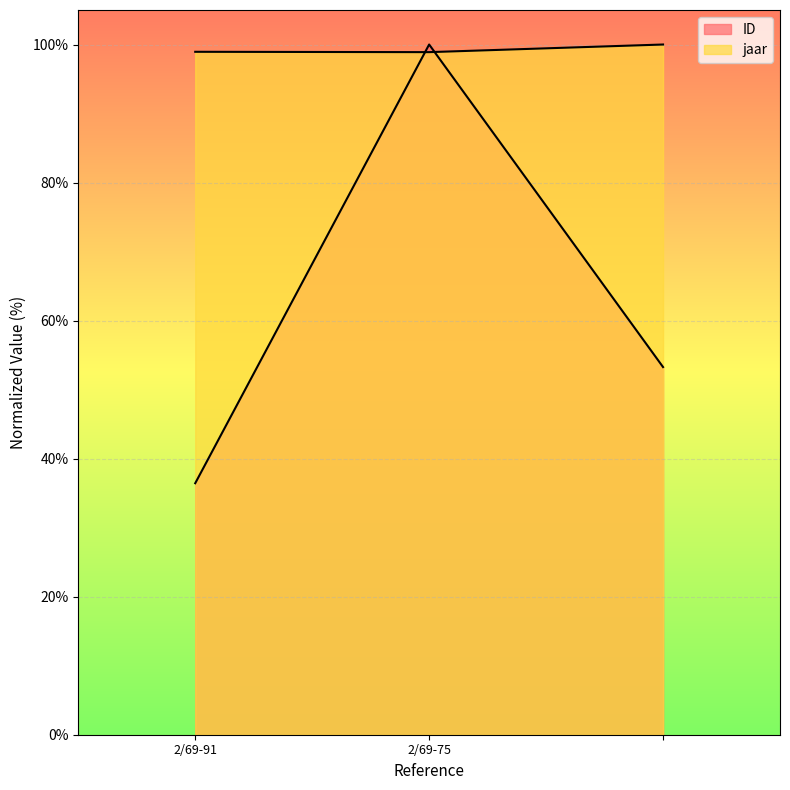

What is the minimum value shown in the chart?

36.4